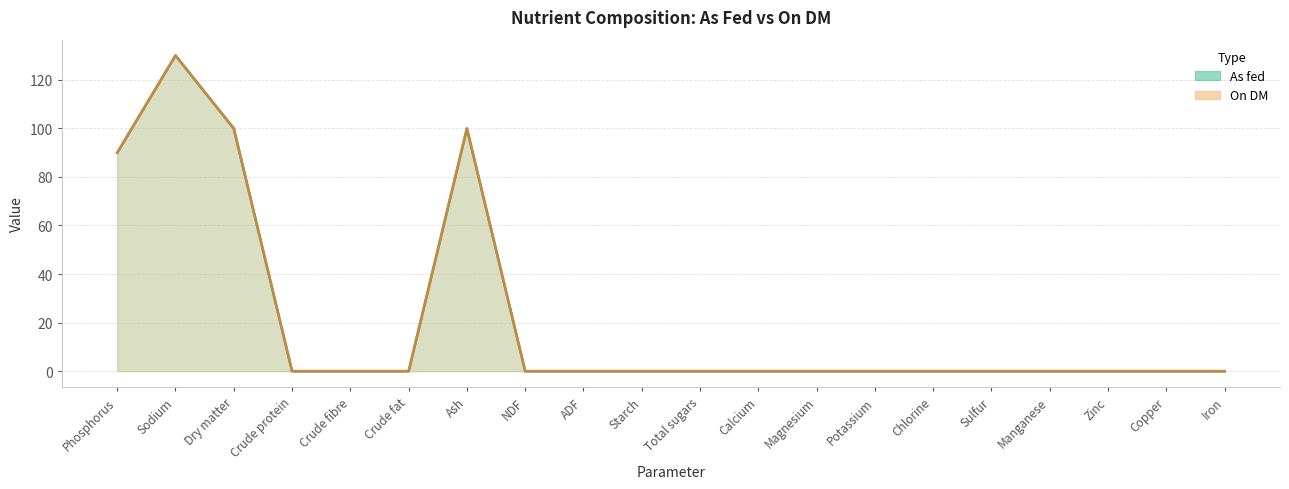

Count the number of data series in this chart.

2